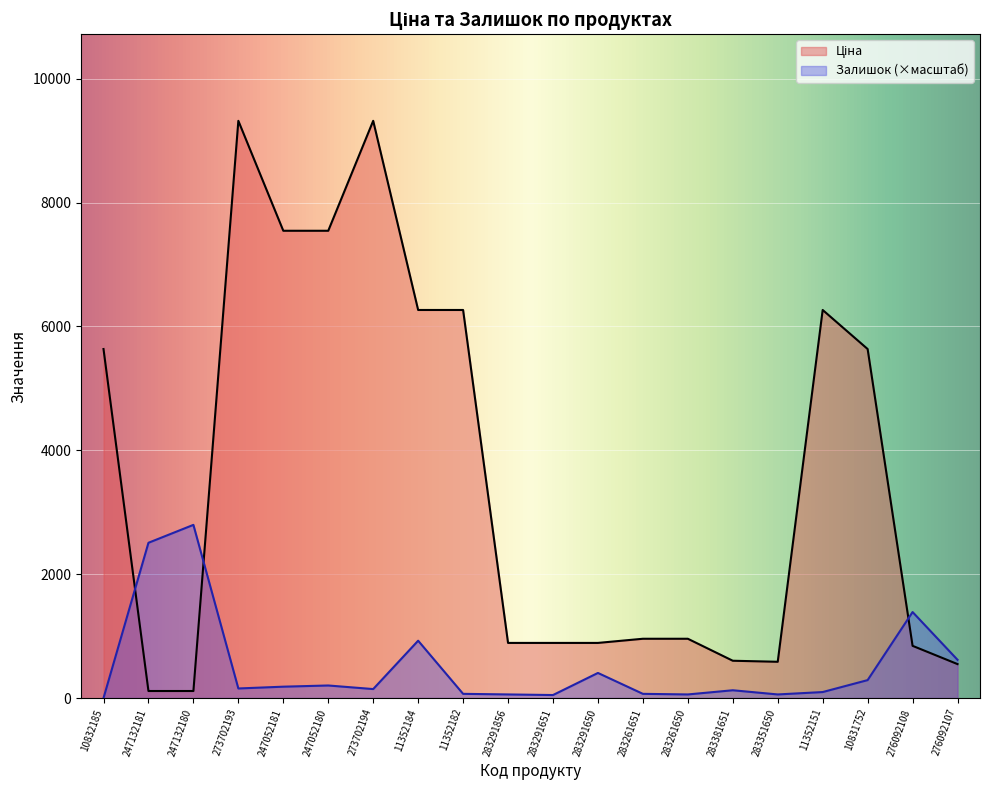

What is the value of the Залишок point at the 10th from the left?

57.9